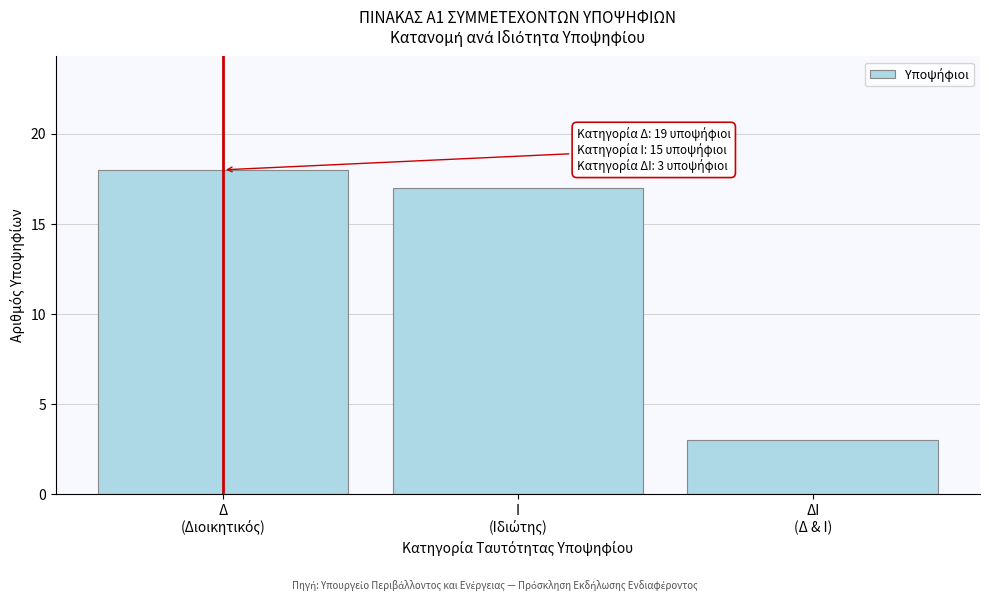

Reading left to right, list all the values displayed in this chart.

18	17	3